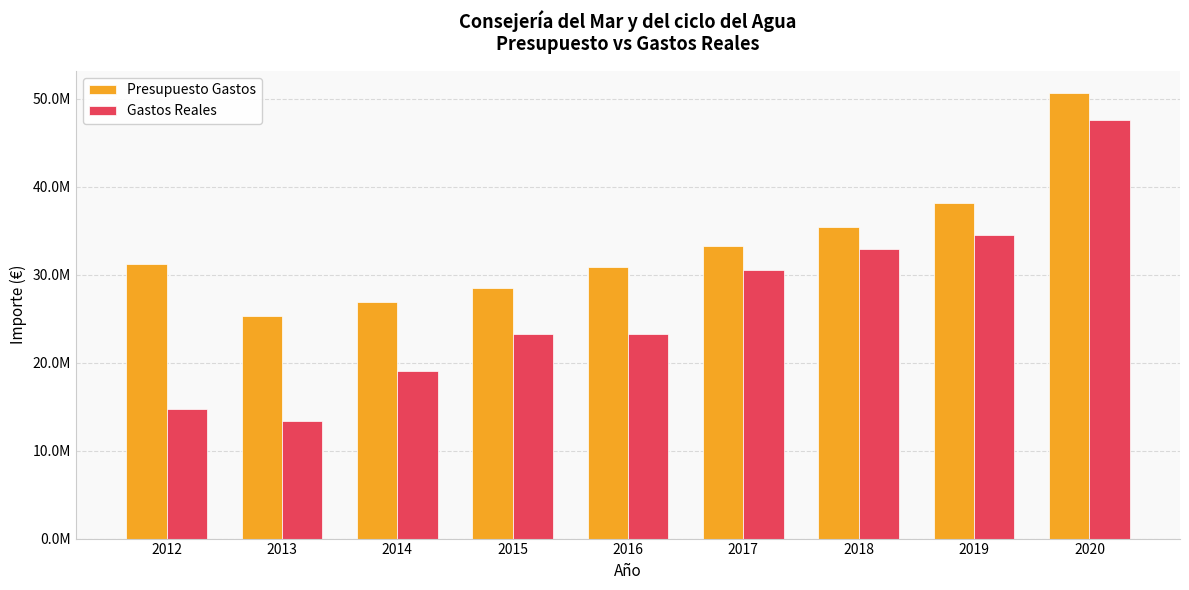

What are all the series names shown in the legend?

Presupuesto Gastos, Gastos Reales